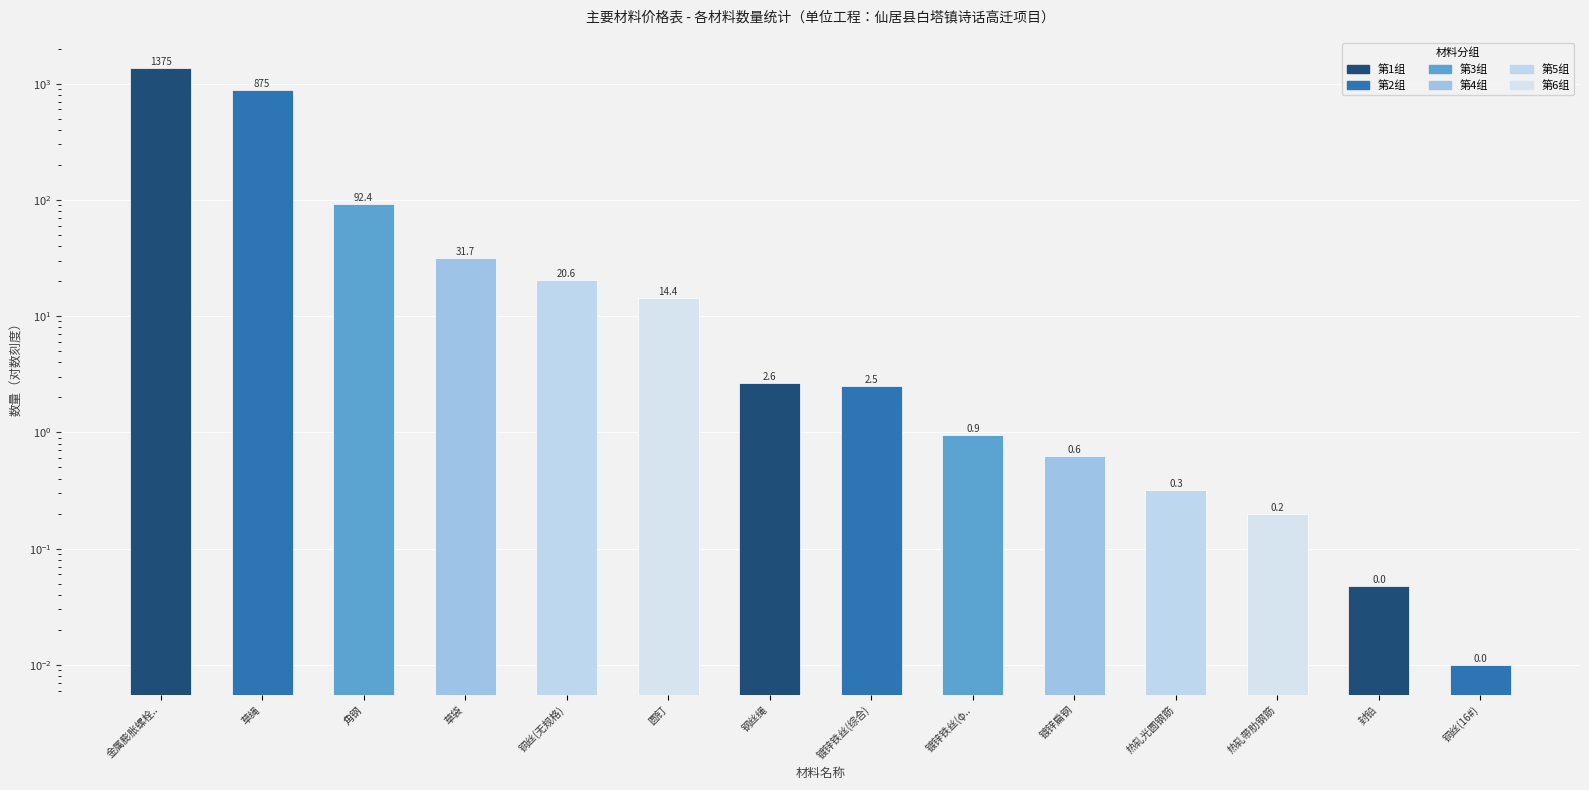

Reading left to right, what are all the values shown in this chart?

1374.6	875.0	92.4	31.7	20.6	14.4	2.6	2.5	0.9	0.6	0.3	0.2	0.0	0.0